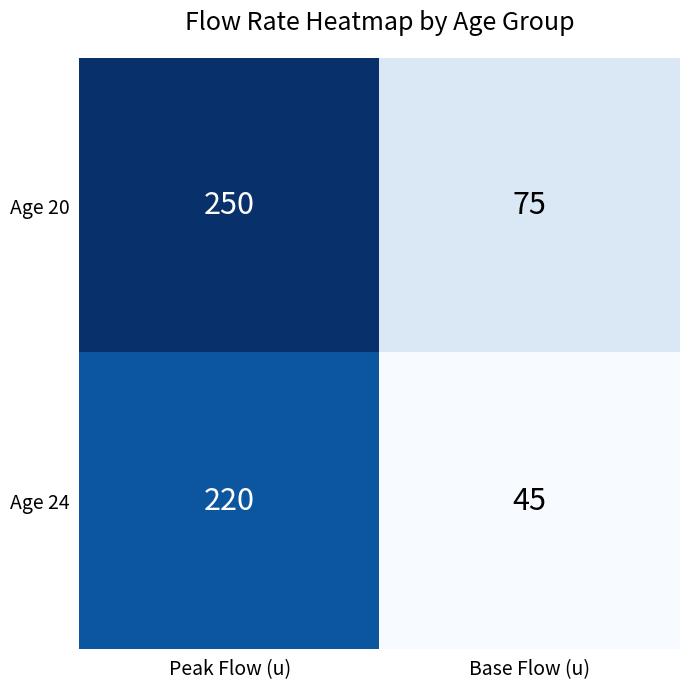

At which category is the sum across all series the highest?

Peak Flow (u)